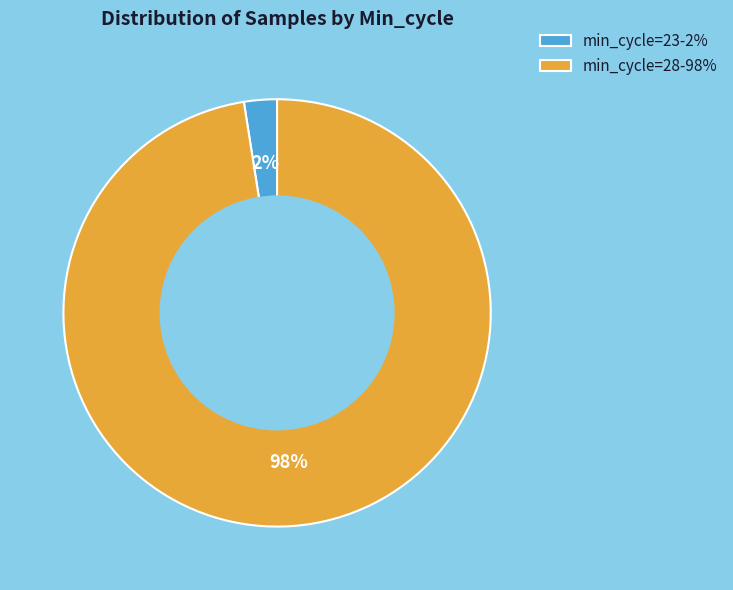

Rank the categories by value from lowest to highest.

min_cycle=23-2%, min_cycle=28-98%